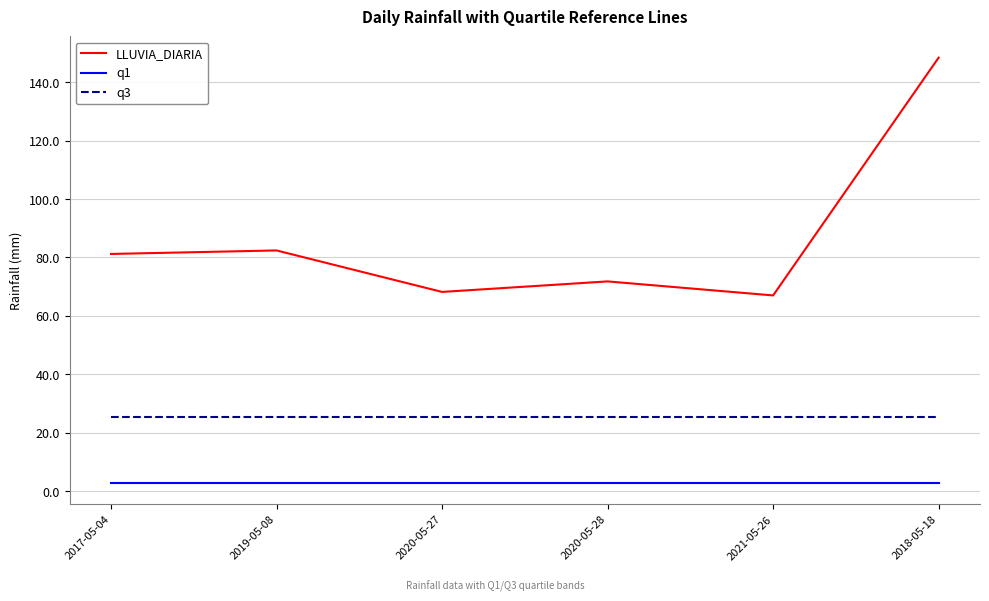

The value of LLUVIA_DIARIA at 2018-05-18 is 65.7. True or false?

False